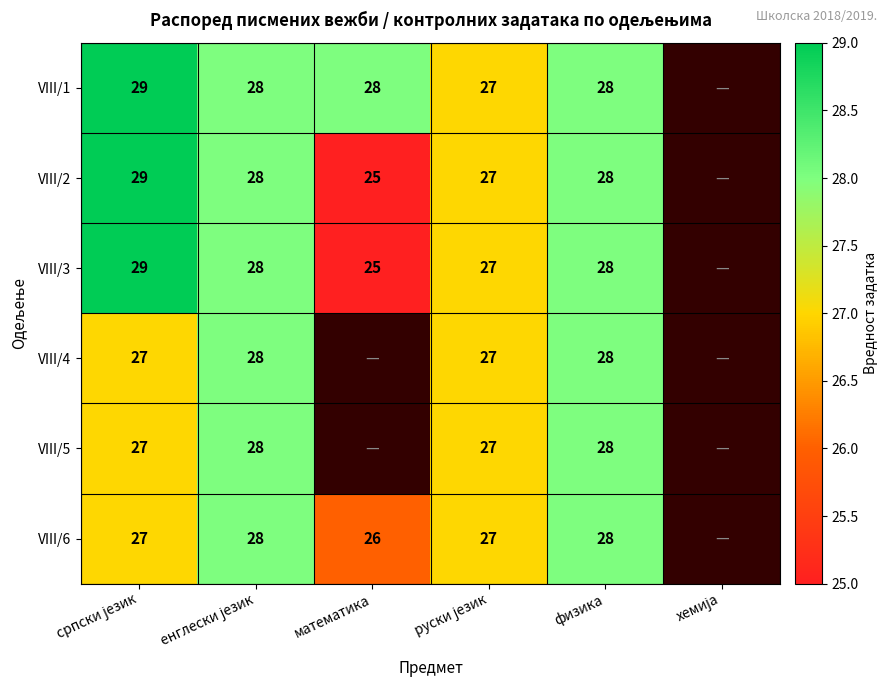

What is the sum of the VIII/2 values at физика and математика?

53